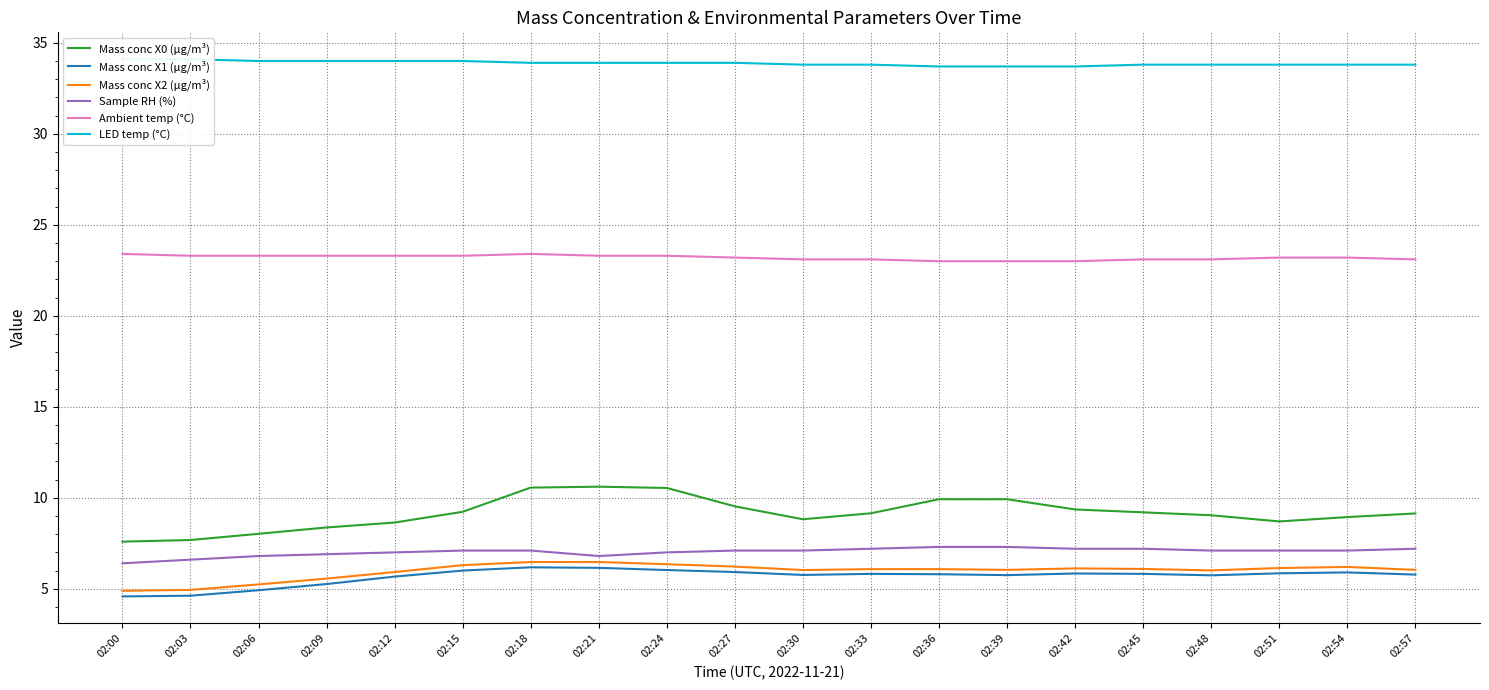

What is the minimum value shown in the chart?

4.6